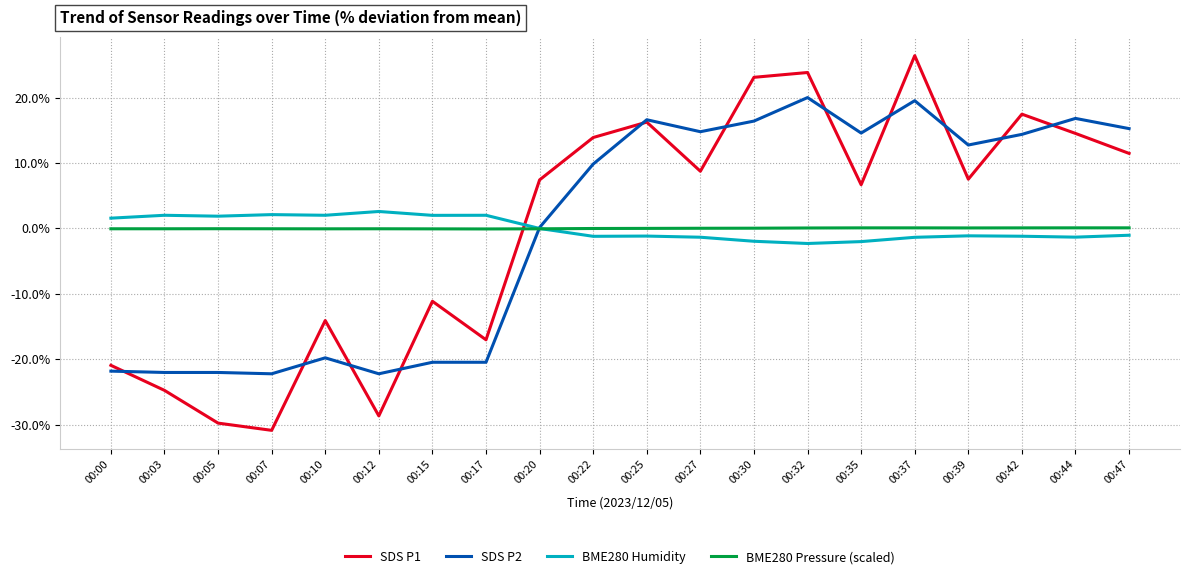

What is the minimum value for SDS P1?

-30.9